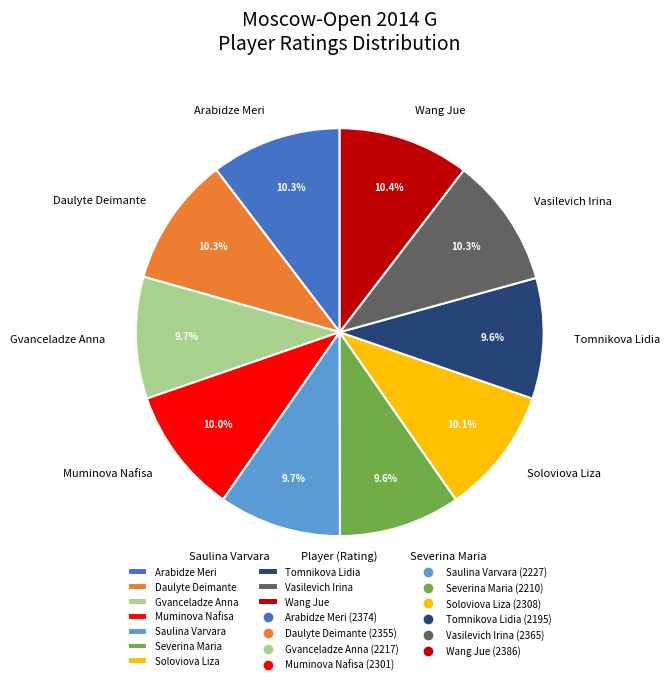

What portion of the pie excludes Wang Jue?

89.6%